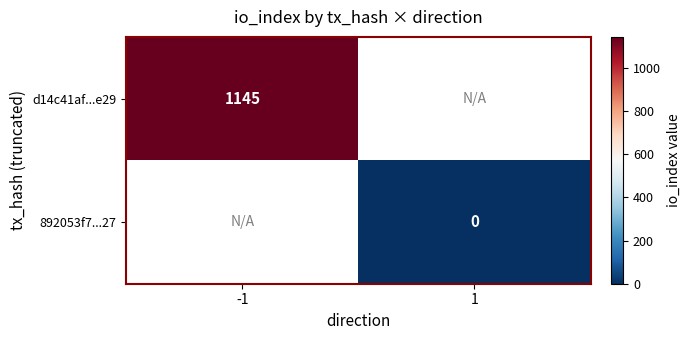

How many categories are shown in the chart?

2